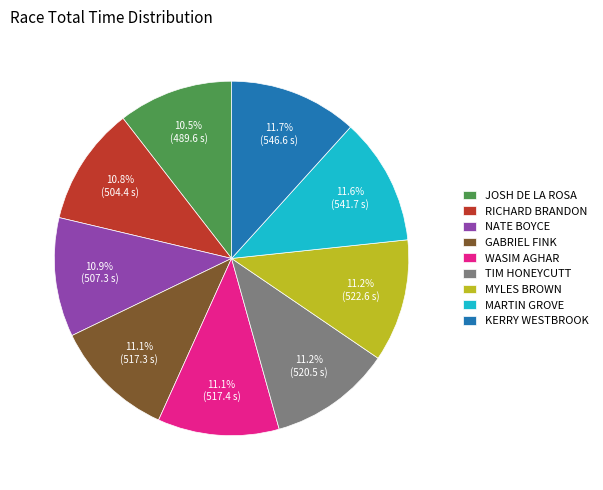

What is the total percentage of KERRY WESTBROOK and JOSH DE LA ROSA?

22.2%